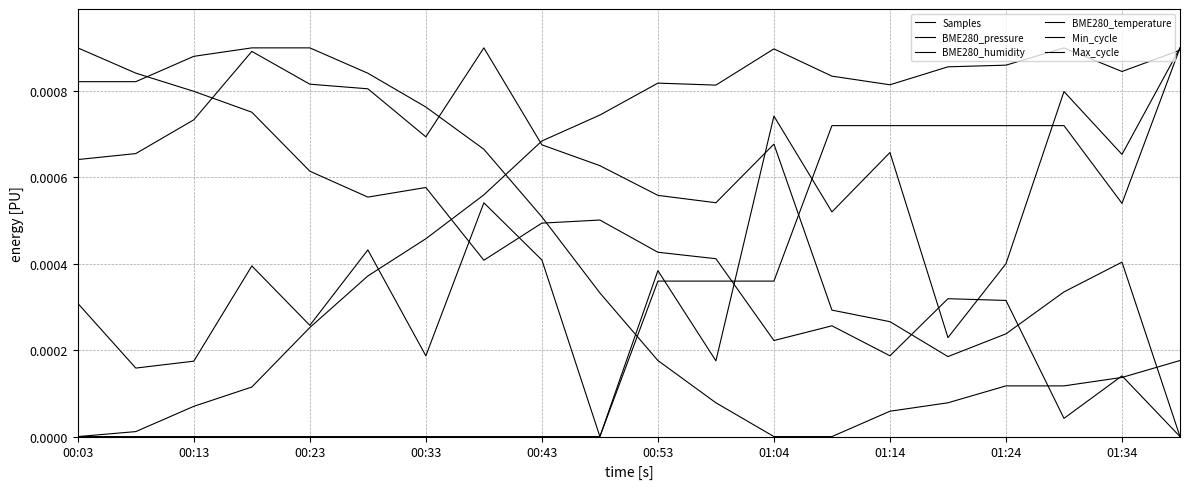

Count the Min_cycle values in the range 0 to 1.

20